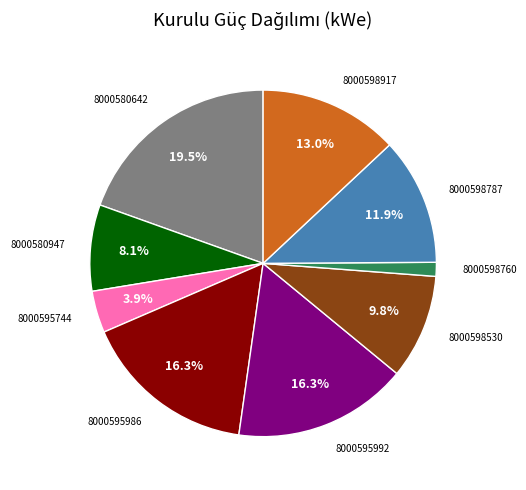

Which slice is the largest?

8000580642